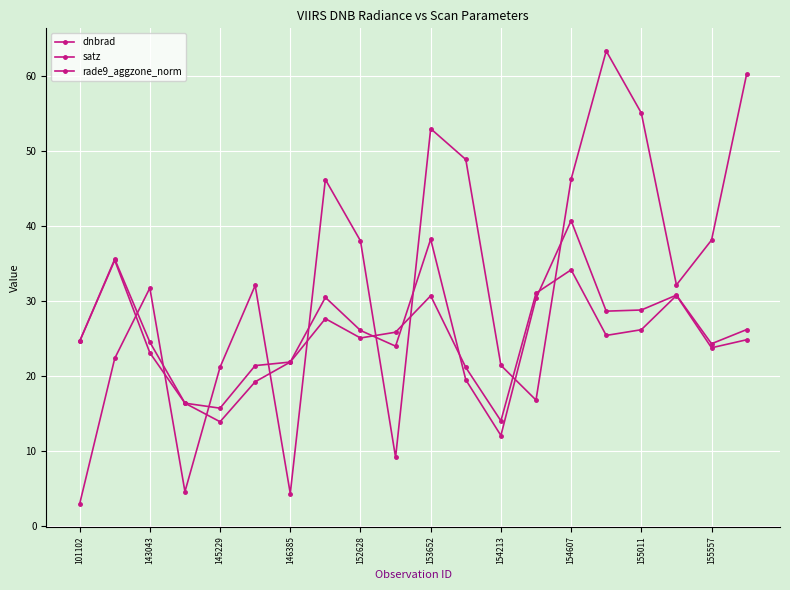

How many categories are shown in the chart?

20